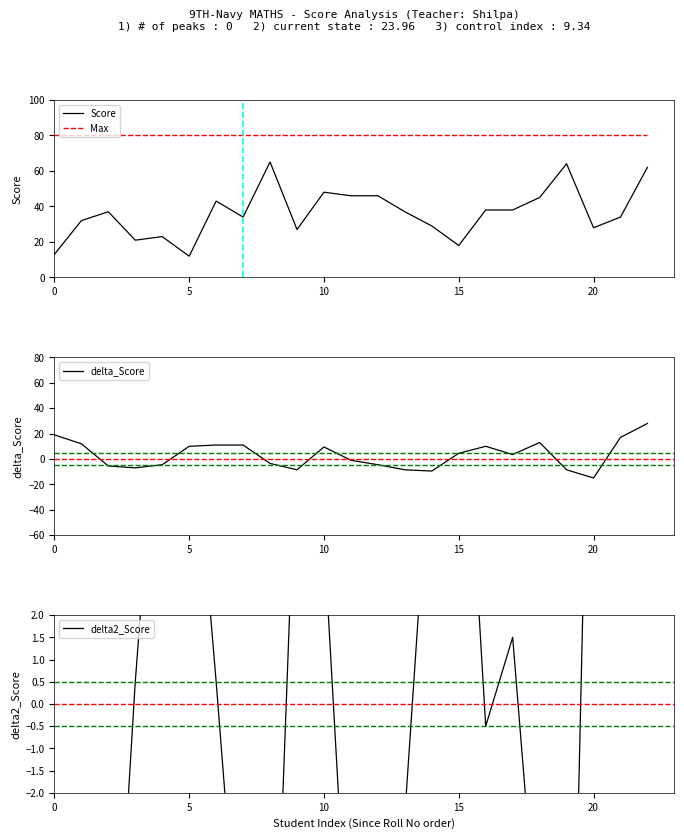

How many values in delta2_Score are above zero?

12